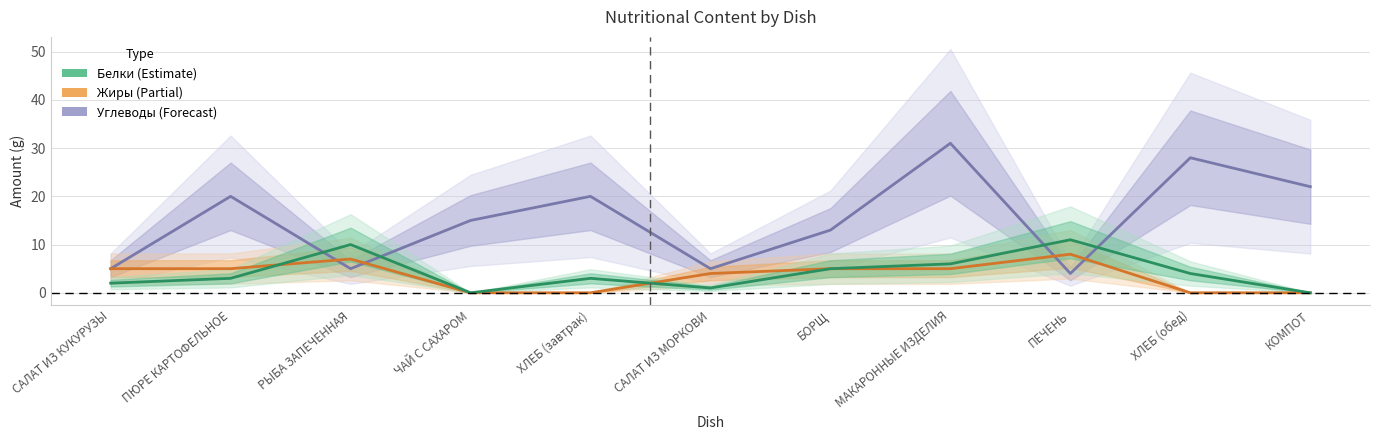

Reading left to right, transcribe all the data shown in this chart.

Углеводы: 5	20	5	15	20	5	13	31	4	28	22
Жиры: 5	5	7	0	0	4	5	5	8	0	0
Белки: 2	3	10	0	3	1	5	6	11	4	0